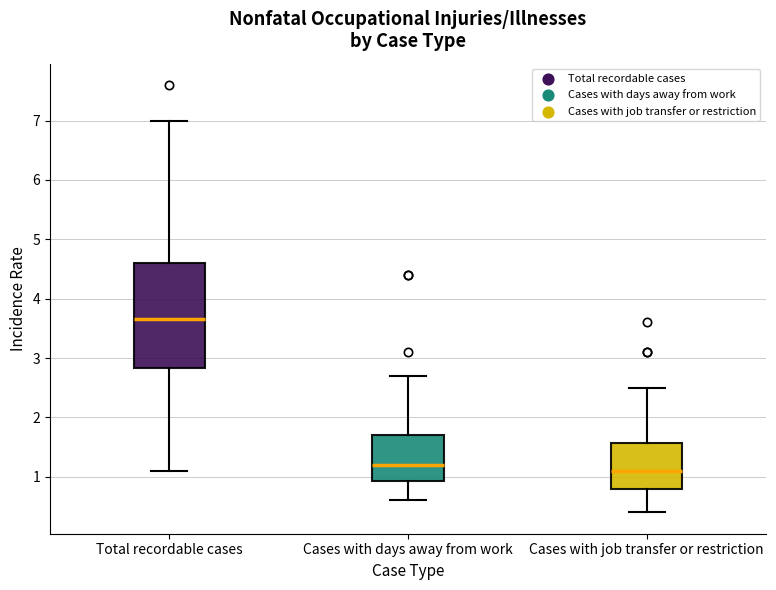

Reading left to right, transcribe this box plot: for each box, give where its median line is, the range the box spans, and where its two whiskers end, as read against the y-axis. The values are not printed on the chart, so give them approximately, as read against the axis.

Total recordable cases: median 3.7, box 2.8 to 4.6, whiskers 1.1 to 7.0
Cases with days away from work: median 1.2, box 0.9 to 1.7, whiskers 0.6 to 2.7
Cases with job transfer or restriction: median 1.1, box 0.8 to 1.6, whiskers 0.4 to 2.5